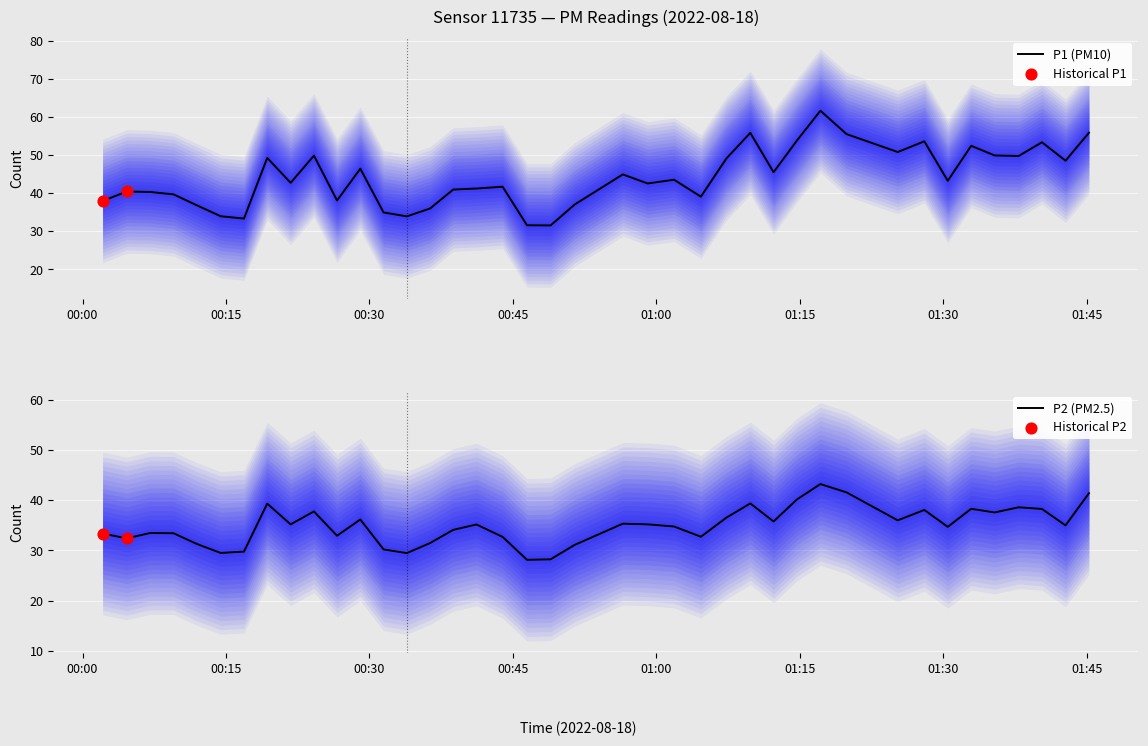

Which series contains the lowest Y value?

P2